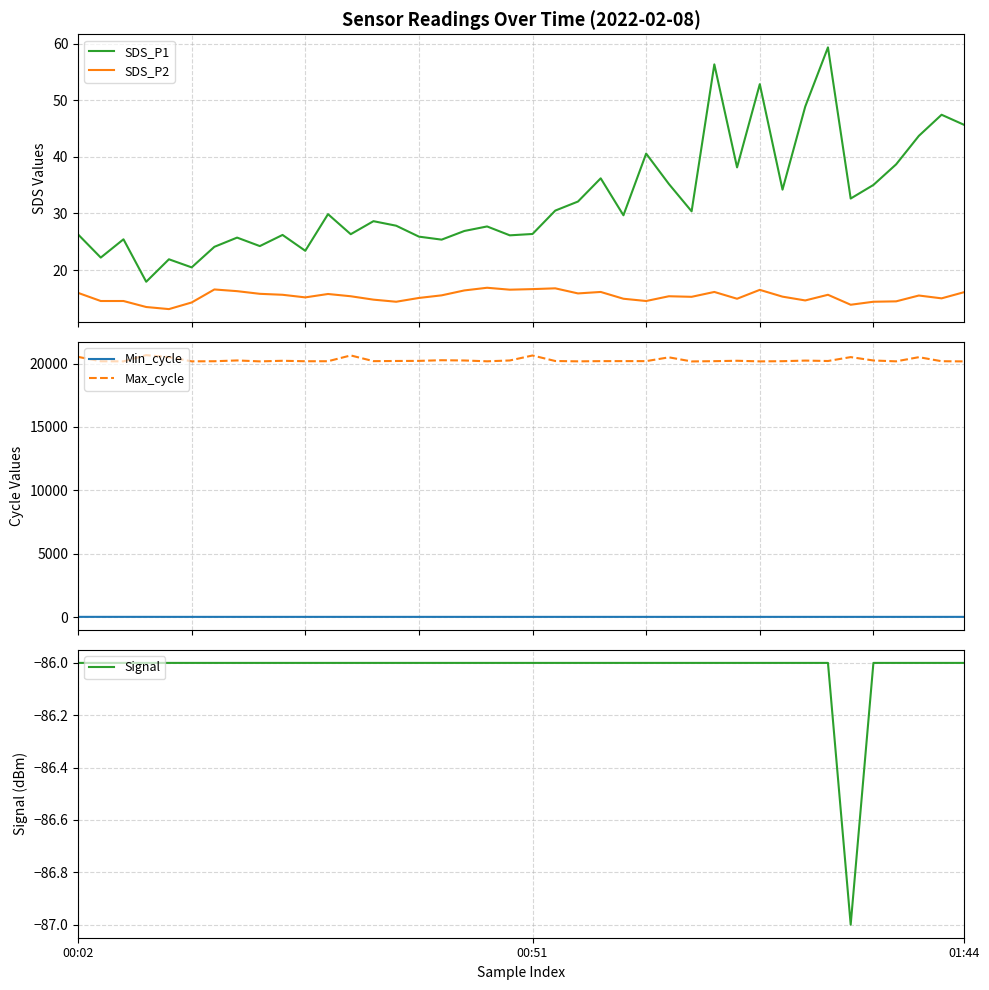

List the series in order of their peak value, lowest first.

Signal, SDS_P2, Min_cycle, SDS_P1, Max_cycle